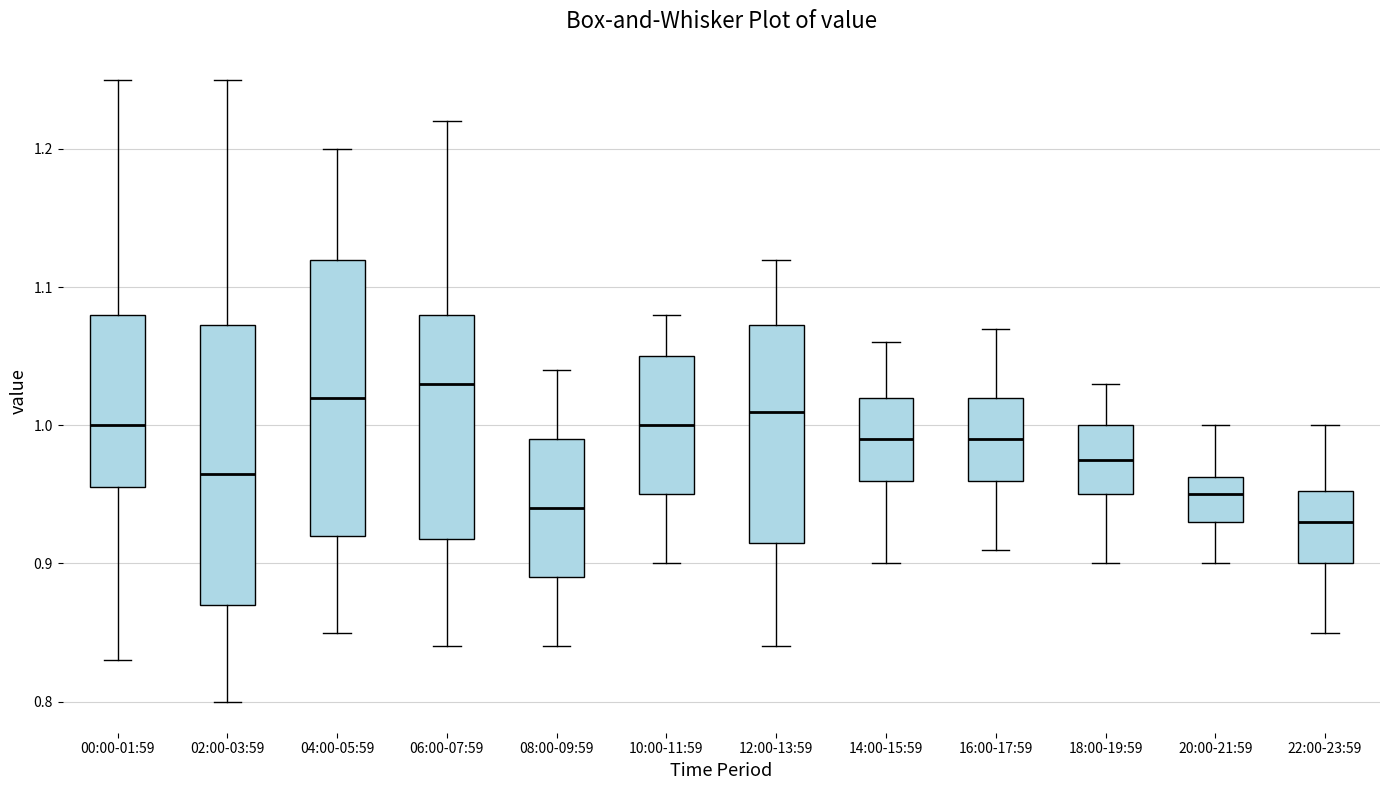

Reading left to right, transcribe this box plot: for each box, give where its median line is, the range the box spans, and where its two whiskers end, as read against the y-axis. The values are not printed on the chart, so give them approximately, as read against the axis.

00:00-01:59: median 1.00, box 0.96 to 1.08, whiskers 0.83 to 1.25
02:00-03:59: median 0.97, box 0.87 to 1.07, whiskers 0.80 to 1.25
04:00-05:59: median 1.02, box 0.92 to 1.12, whiskers 0.85 to 1.20
06:00-07:59: median 1.03, box 0.92 to 1.08, whiskers 0.84 to 1.22
08:00-09:59: median 0.94, box 0.89 to 0.99, whiskers 0.84 to 1.04
10:00-11:59: median 1.00, box 0.95 to 1.05, whiskers 0.90 to 1.08
12:00-13:59: median 1.01, box 0.92 to 1.07, whiskers 0.84 to 1.12
14:00-15:59: median 0.99, box 0.96 to 1.02, whiskers 0.90 to 1.06
16:00-17:59: median 0.99, box 0.96 to 1.02, whiskers 0.91 to 1.07
18:00-19:59: median 0.98, box 0.95 to 1.00, whiskers 0.90 to 1.03
20:00-21:59: median 0.95, box 0.93 to 0.96, whiskers 0.90 to 1.00
22:00-23:59: median 0.93, box 0.90 to 0.95, whiskers 0.85 to 1.00